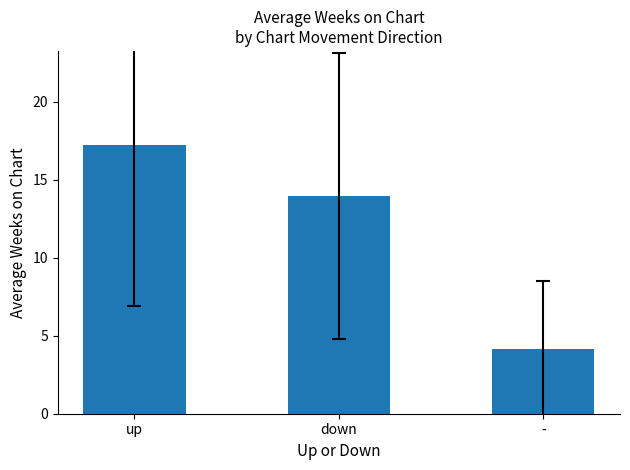

How many data points are less than 13?

1